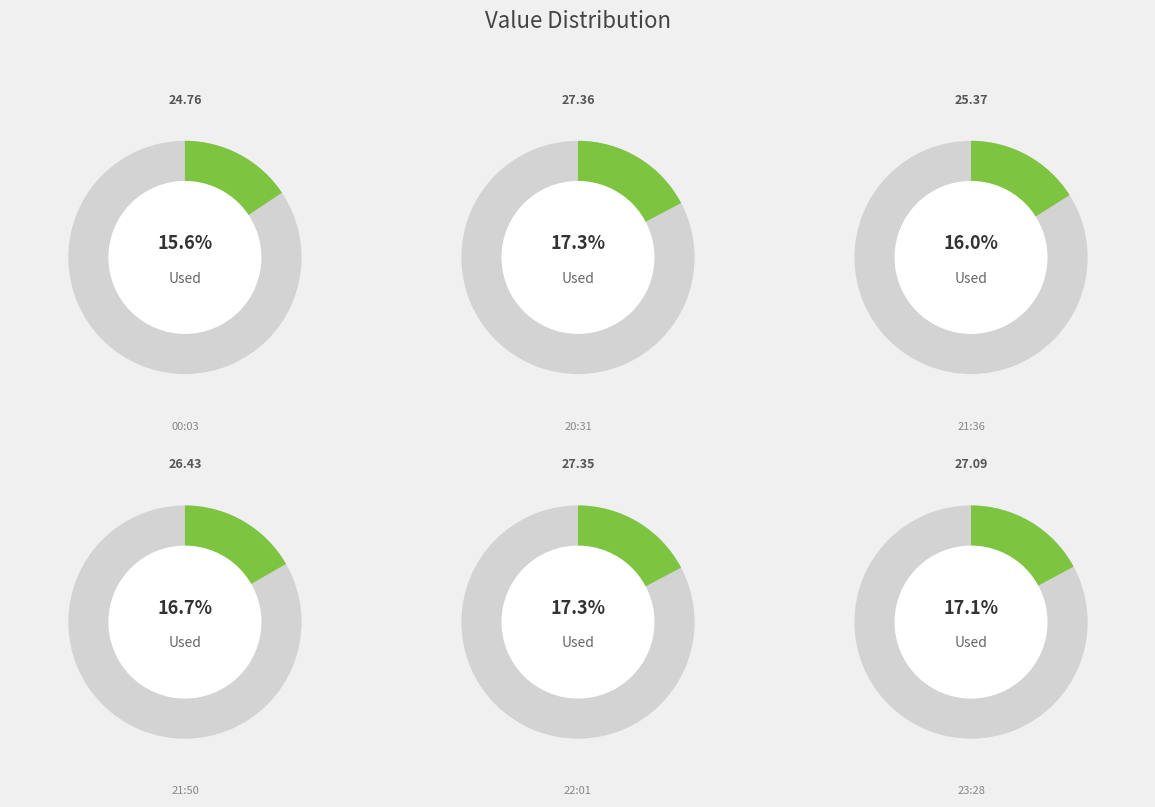

To the nearest percent, what percentage of the pie is 2022-08-22T00:03:00.233Z?

16%